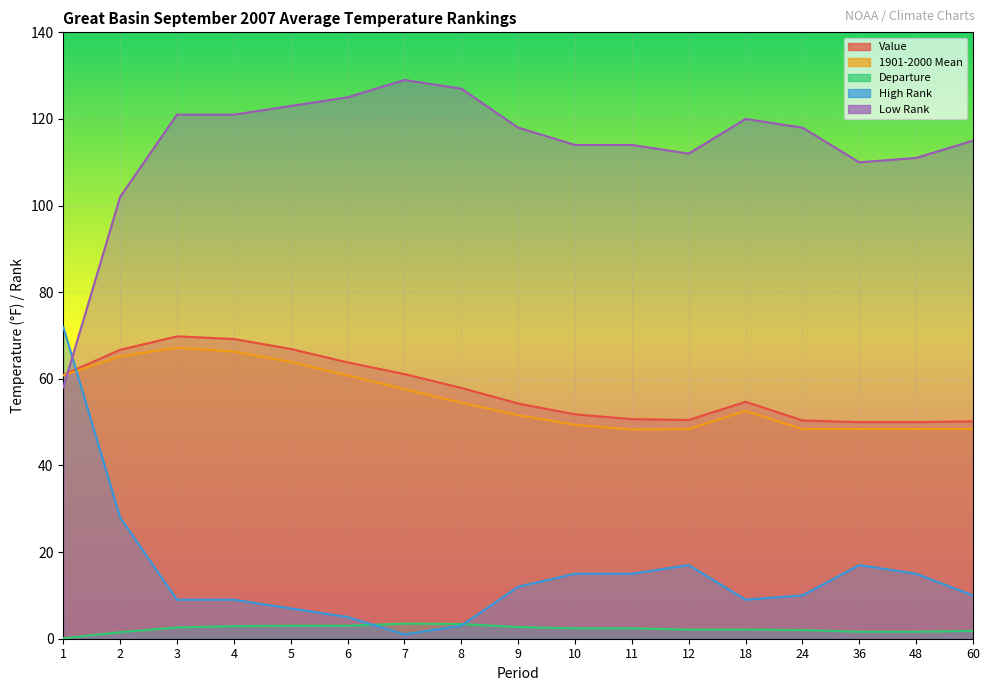

What is the difference between the highest and lowest values at 7?

128.0